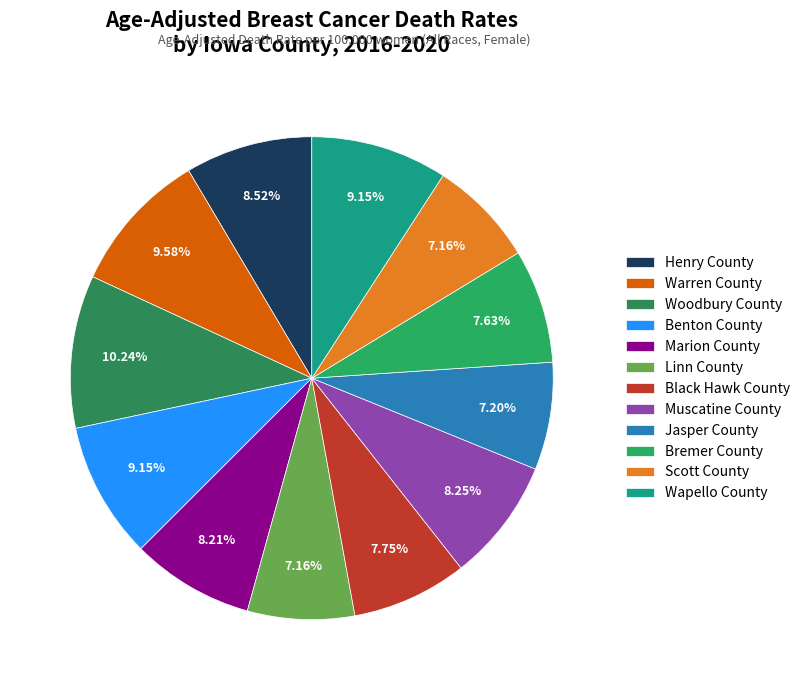

What percentage is the Marion County slice, to the nearest percent?

8%